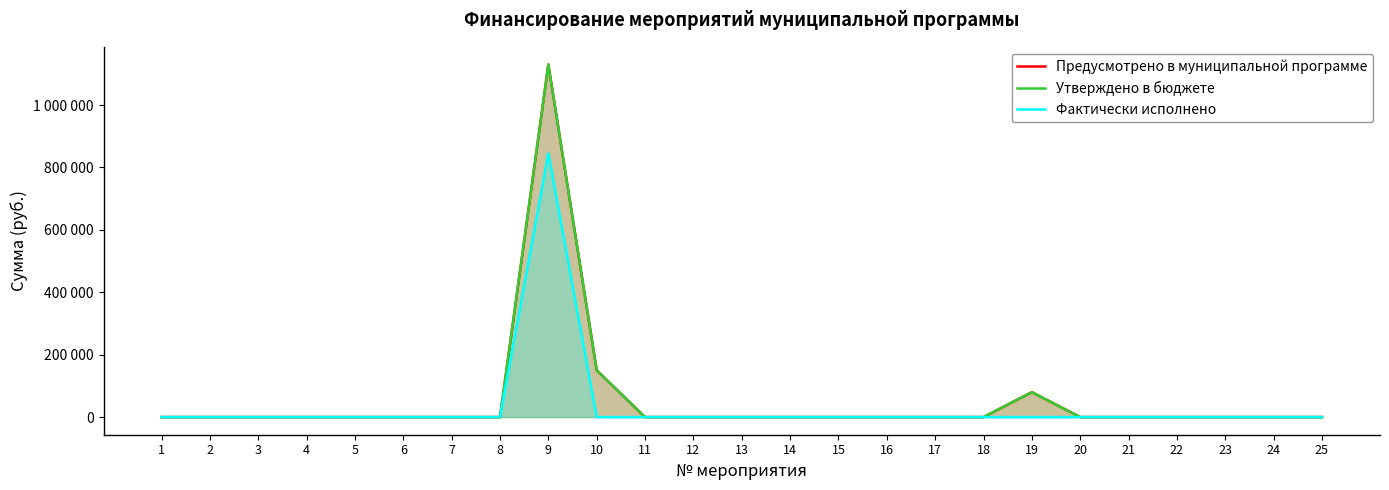

Reading left to right, extract all data points from this chart.

Предусмотрено в муниципальной программе: 1=0	2=0	3=0	4=0	5=0	6=0	7=0	8=0	9=1130000	10=150000	11=0	12=0	13=0	14=0	15=0	16=0	17=0	18=0	19=80000	20=0	21=0	22=0	23=0	24=0	25=0
Утверждено в бюджете: 1=0	2=0	3=0	4=0	5=0	6=0	7=0	8=0	9=1130000	10=150000	11=0	12=0	13=0	14=0	15=0	16=0	17=0	18=0	19=80000	20=0	21=0	22=0	23=0	24=0	25=0
Фактически исполнено: 1=0	2=0	3=0	4=0	5=0	6=0	7=0	8=0	9=845000	10=0	11=0	12=0	13=0	14=0	15=0	16=0	17=0	18=0	19=0	20=0	21=0	22=0	23=0	24=0	25=0